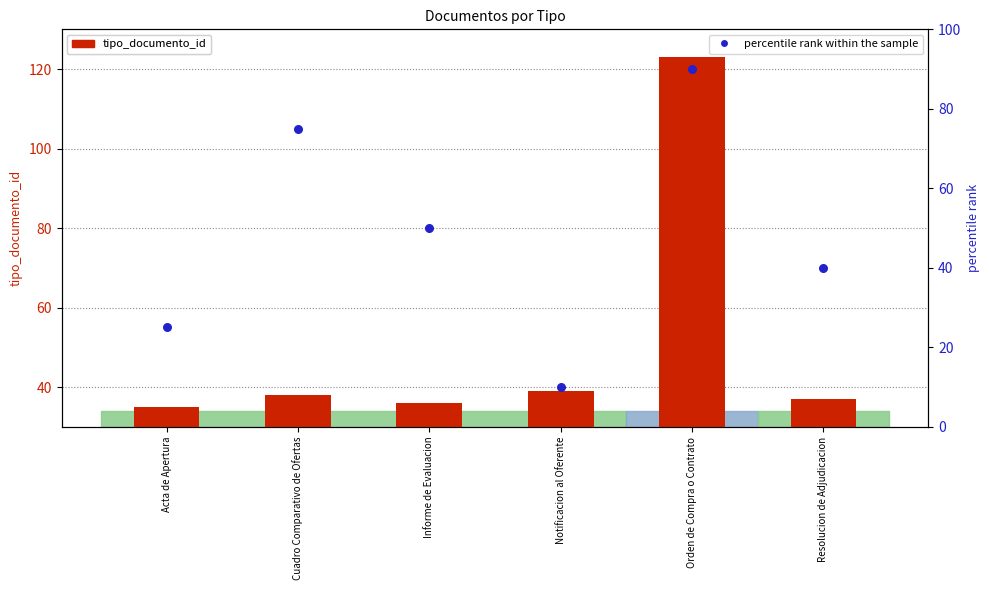

Which series contains the lowest Y value?

percentile rank within the sample